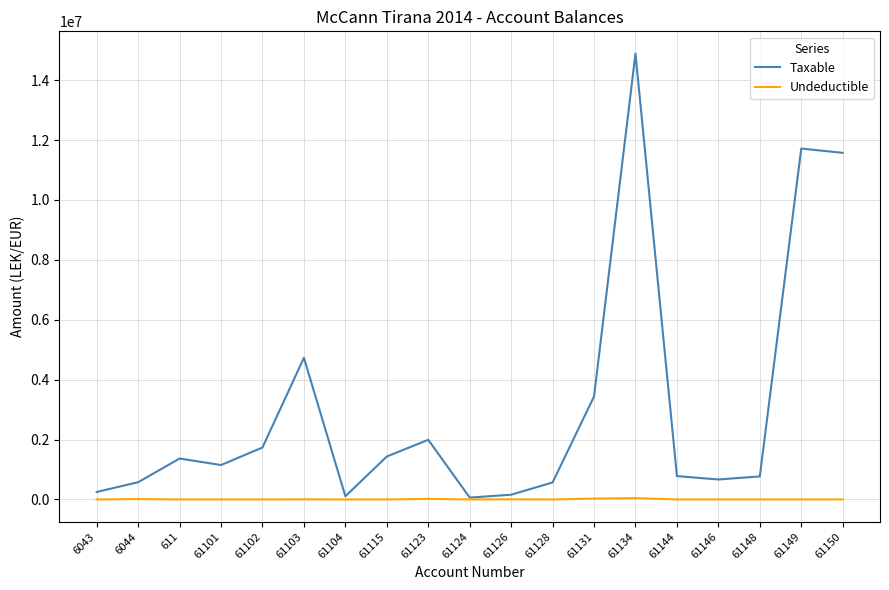

At which category does Taxable reach its first local valley?

61101